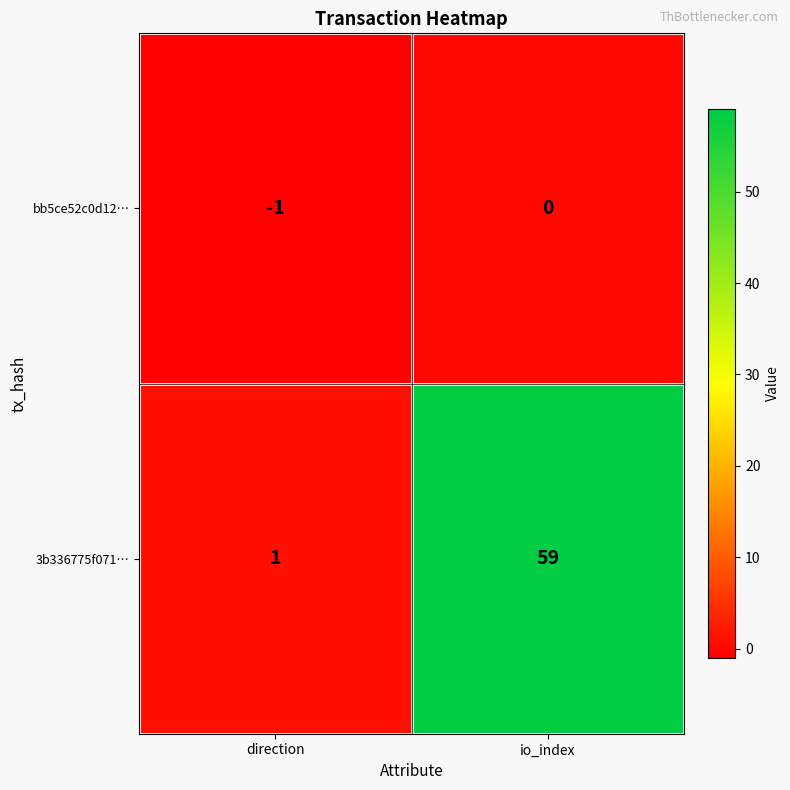

At which label is 3b336775f071… closest to 30?

direction